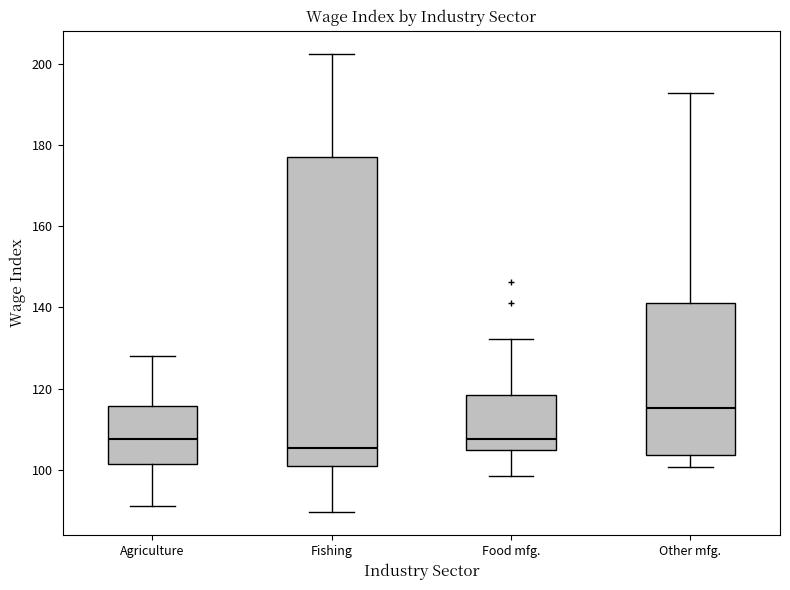

Where does the upper whisker of the box for Agriculture end on the y-axis? The values are not printed on the chart, so give them approximately, as read against the axis.

128